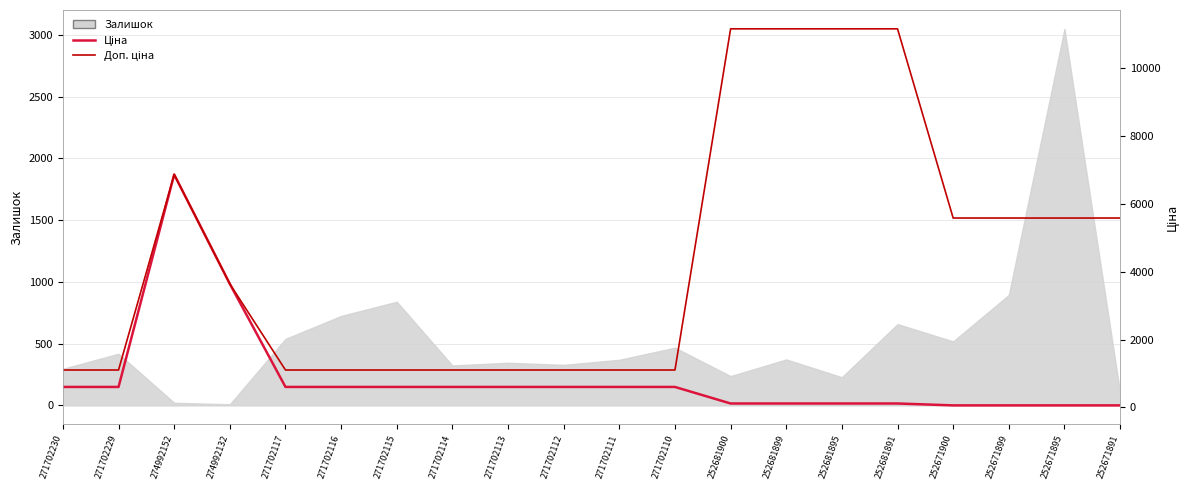

True or false: Ціна and Доп. ціна cross at least once.

False